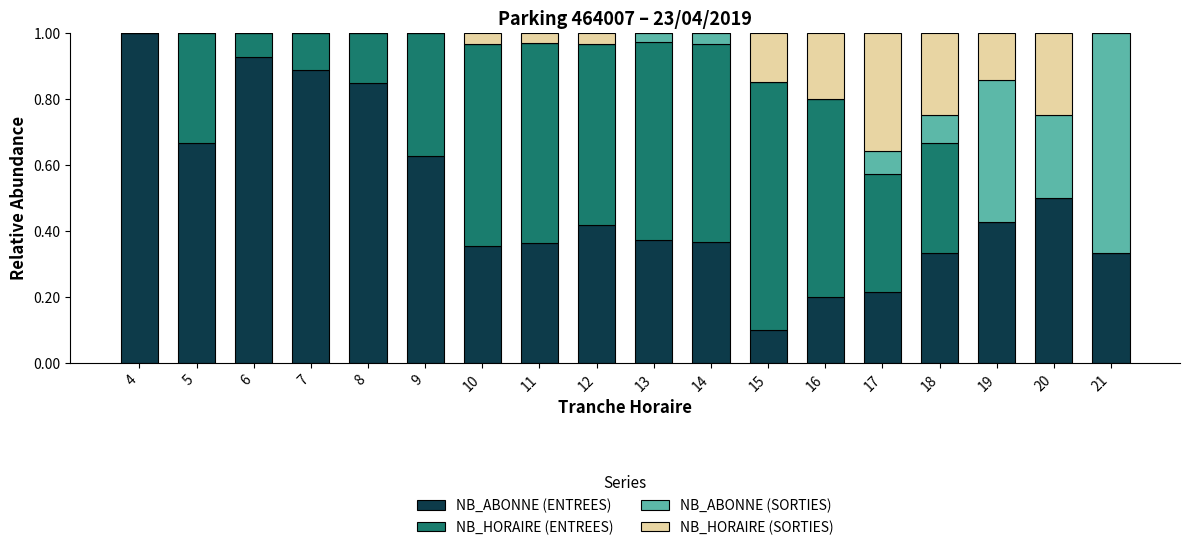

True or false: NB_ABONNE (ENTREES) has a value of 0.3 at 12.

False